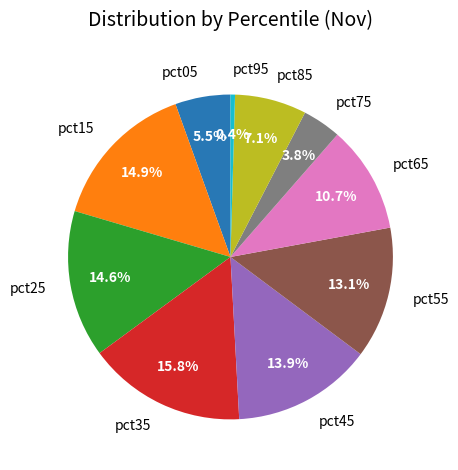

To the nearest percent, what is the difference between the largest and smallest slice percentages?

15%